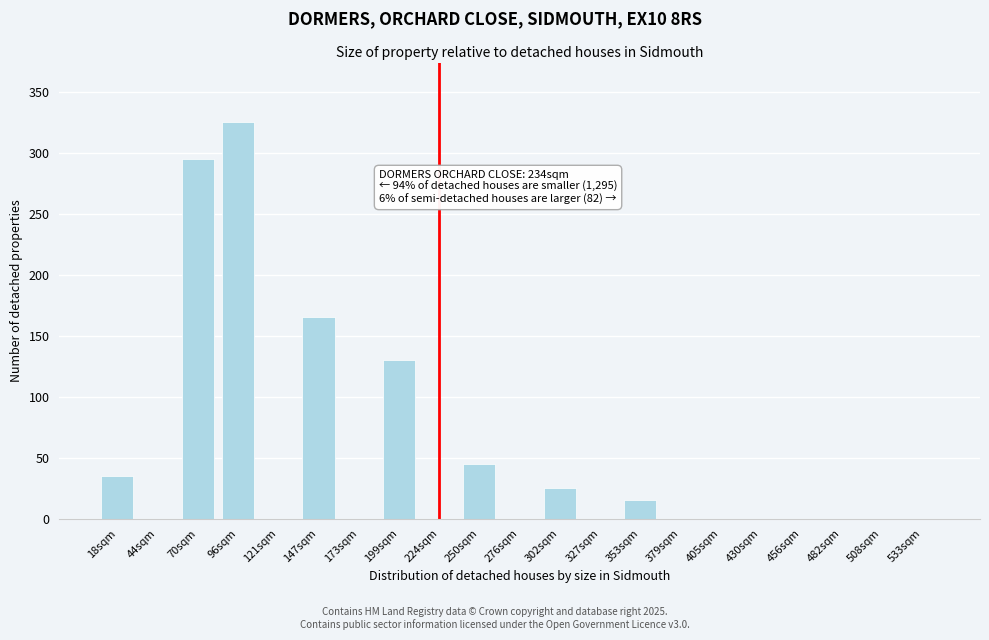

Reading left to right, extract all data points from this chart.

18sqm=35	44sqm=0	70sqm=295	96sqm=325	121sqm=0	147sqm=165	173sqm=0	199sqm=130	224sqm=0	250sqm=45	276sqm=0	302sqm=25	327sqm=0	353sqm=15	379sqm=0	405sqm=0	430sqm=0	456sqm=0	482sqm=0	508sqm=0	533sqm=0